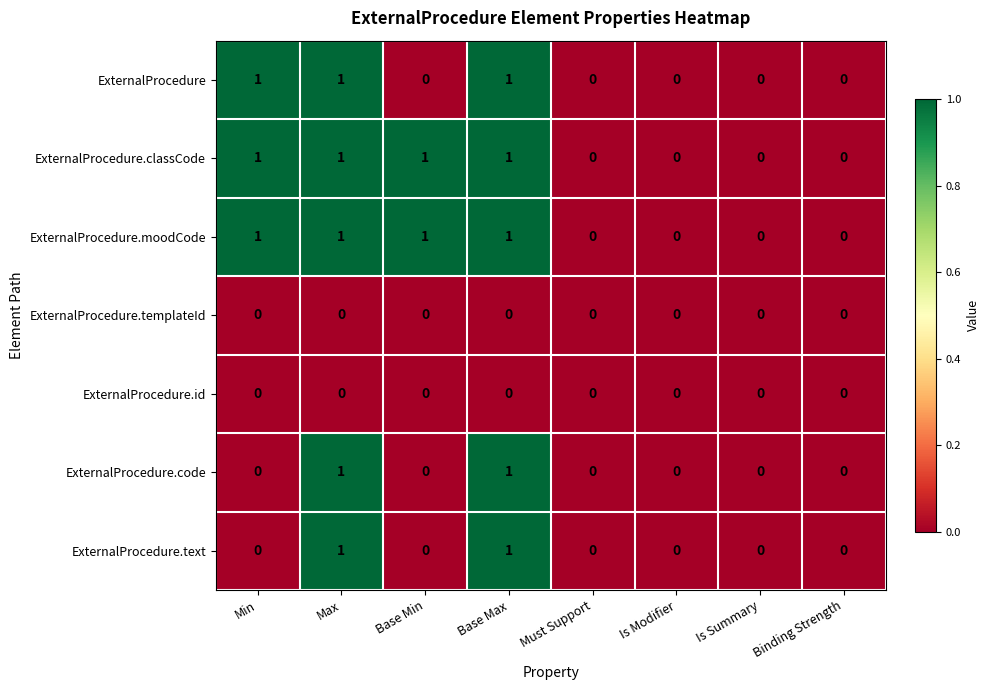

The value of ExternalProcedure.classCode at Base Max is 0. True or false?

False